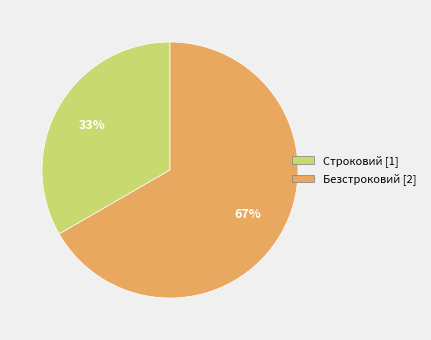

Do Безстроковий and Строковий together represent more than half of the pie?

Yes